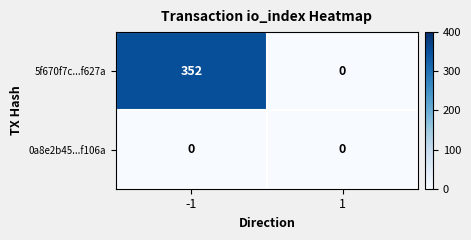

List the series in order of their peak value, highest first.

5f670f7c...f627a, 0a8e2b45...f106a